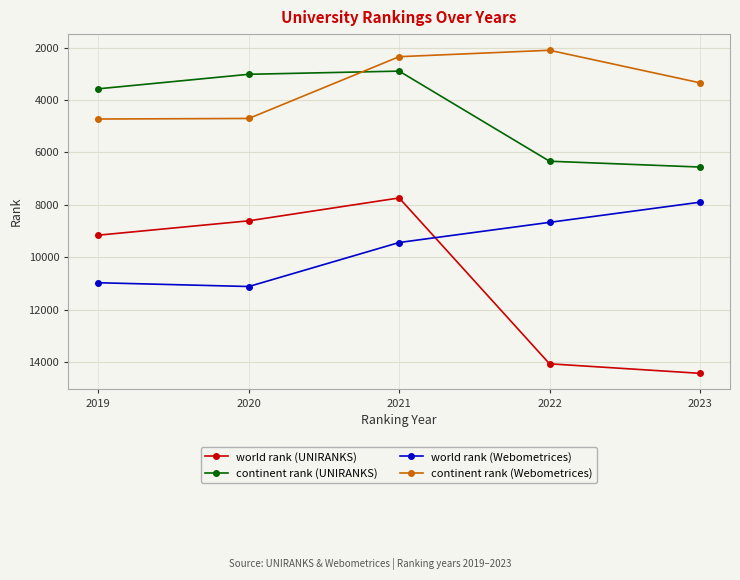

How many data points does each series have?

5